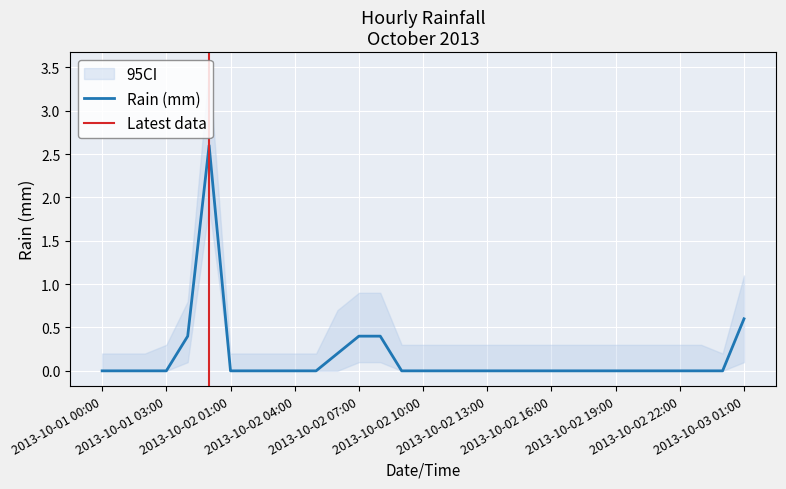

List the labels in order of value, smallest first.

2013-10-01 00:00, 2013-10-01 01:00, 2013-10-01 02:00, 2013-10-01 03:00, 2013-10-02 01:00, 2013-10-02 02:00, 2013-10-02 03:00, 2013-10-02 04:00, 2013-10-02 05:00, 2013-10-02 09:00, 2013-10-02 10:00, 2013-10-02 11:00, 2013-10-02 12:00, 2013-10-02 13:00, 2013-10-02 14:00, 2013-10-02 15:00, 2013-10-02 16:00, 2013-10-02 17:00, 2013-10-02 18:00, 2013-10-02 19:00, 2013-10-02 20:00, 2013-10-02 21:00, 2013-10-02 22:00, 2013-10-02 23:00, 2013-10-03 00:00, 2013-10-02 06:00, 2013-10-01 04:00, 2013-10-02 07:00, 2013-10-02 08:00, 2013-10-03 01:00, 2013-10-01 05:00